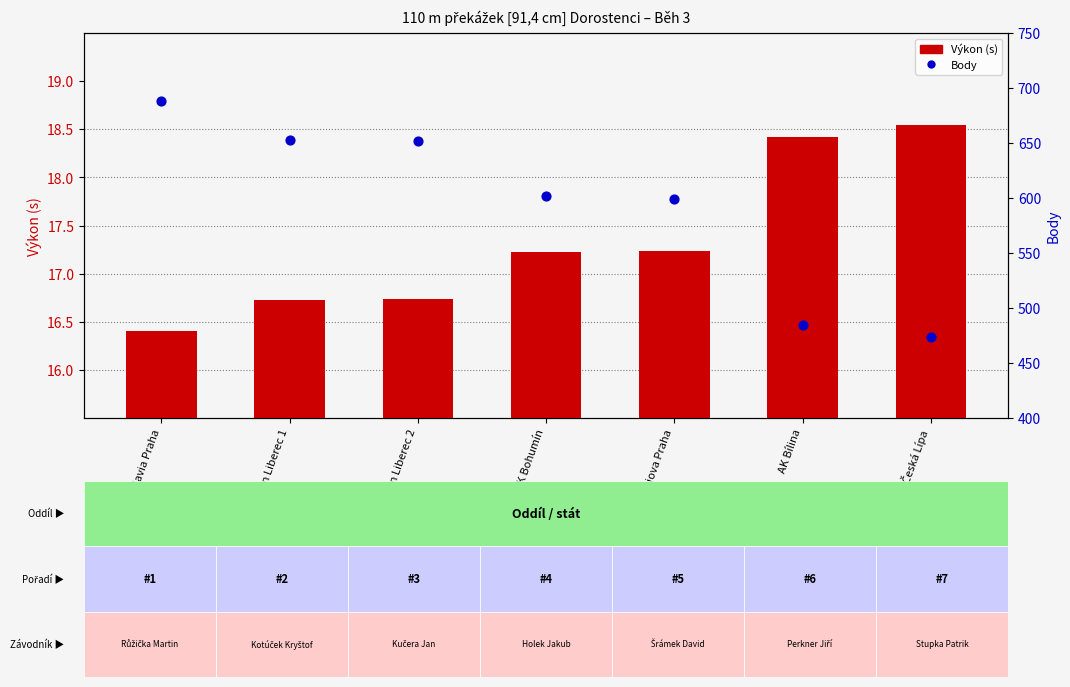

Which series has the largest total across all categories?

Body